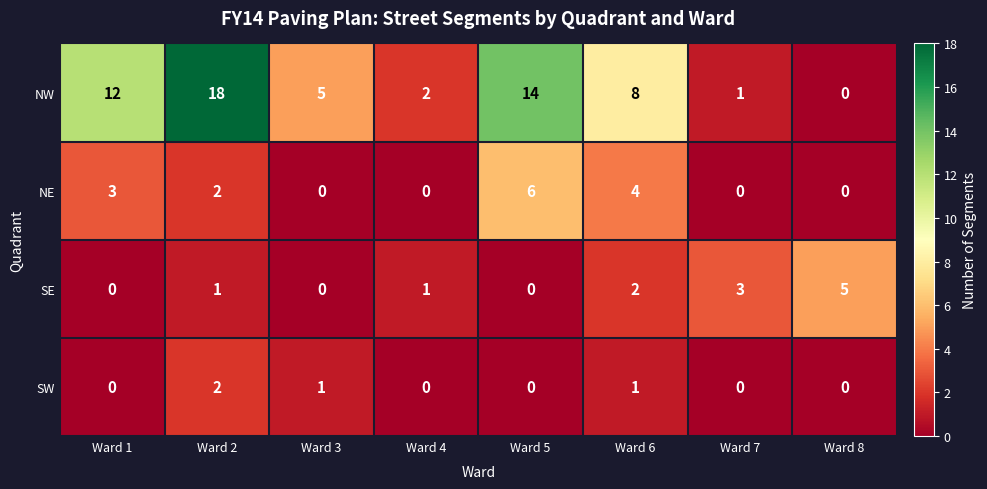

At how many categories does at least one series exceed 6?

4